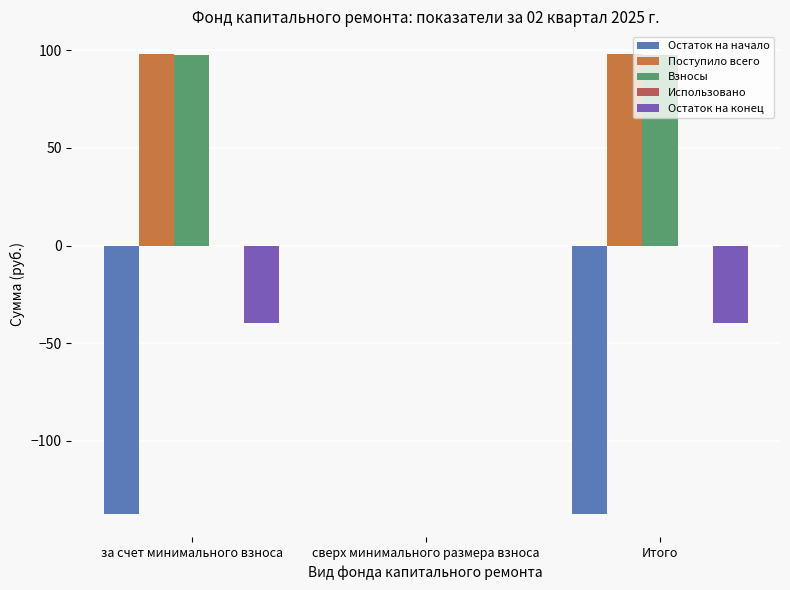

Is the value of Остаток на начало at Итого greater than the value of Остаток на конец at Итого?

No